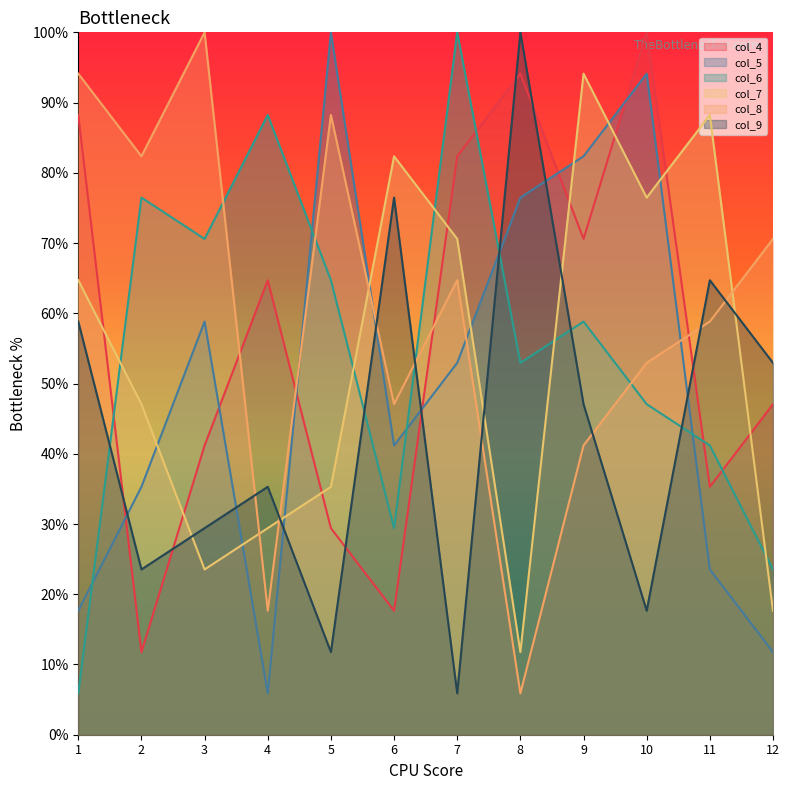

How many values in the col_6 series exceed 58?

6